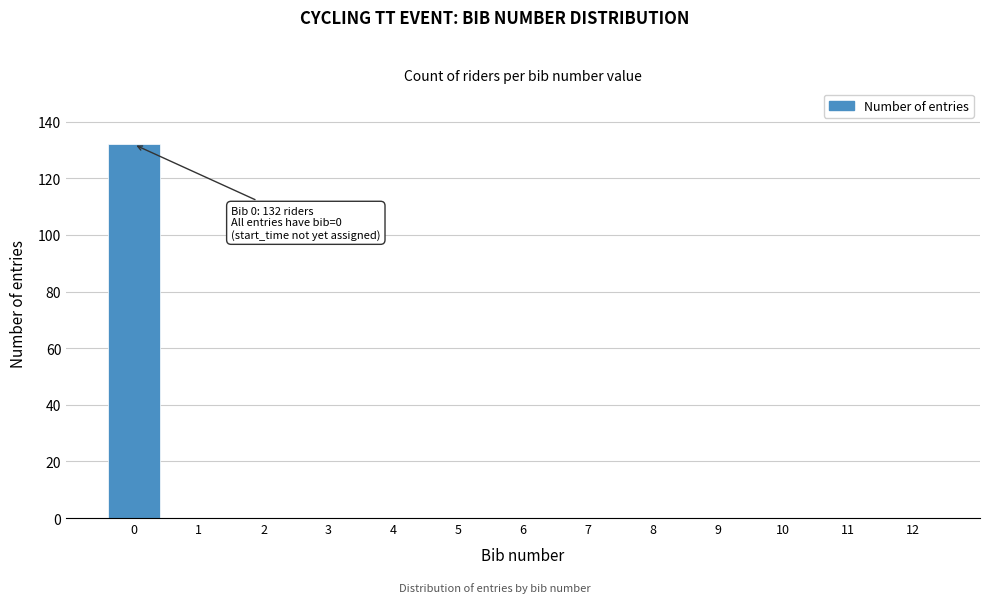

Reading right to left, transcribe all the data shown in this chart.

12=0	11=0	10=0	9=0	8=0	7=0	6=0	5=0	4=0	3=0	2=0	1=0	0=132